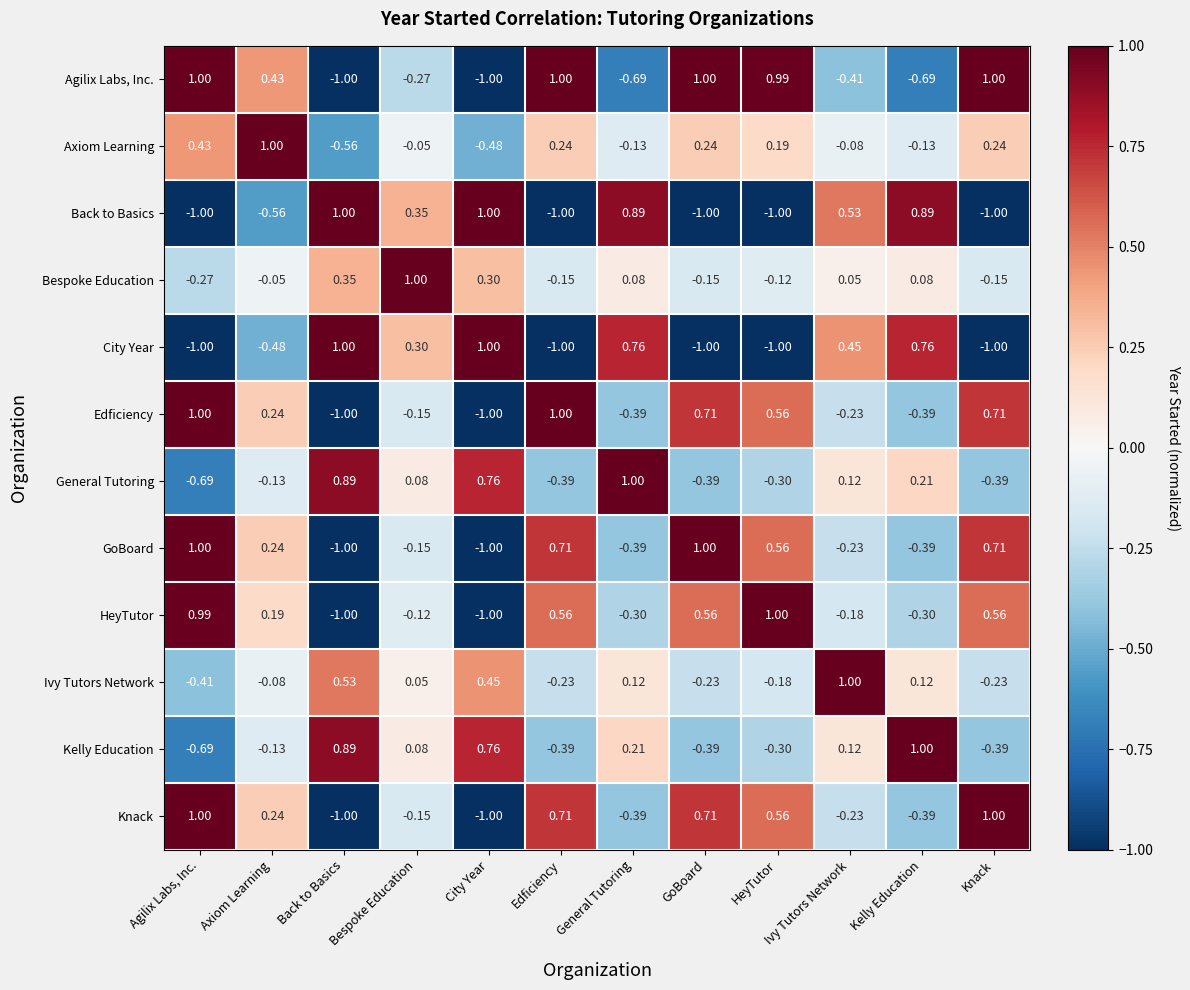

Is the value of Back to Basics at Back to Basics greater than the value of HeyTutor at Knack?

Yes